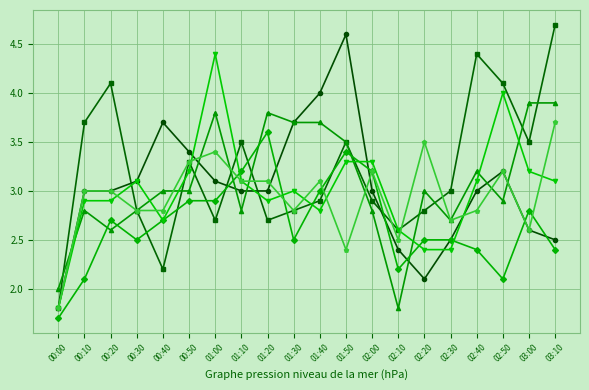

At which category is the sum across all series the highest?

01:50